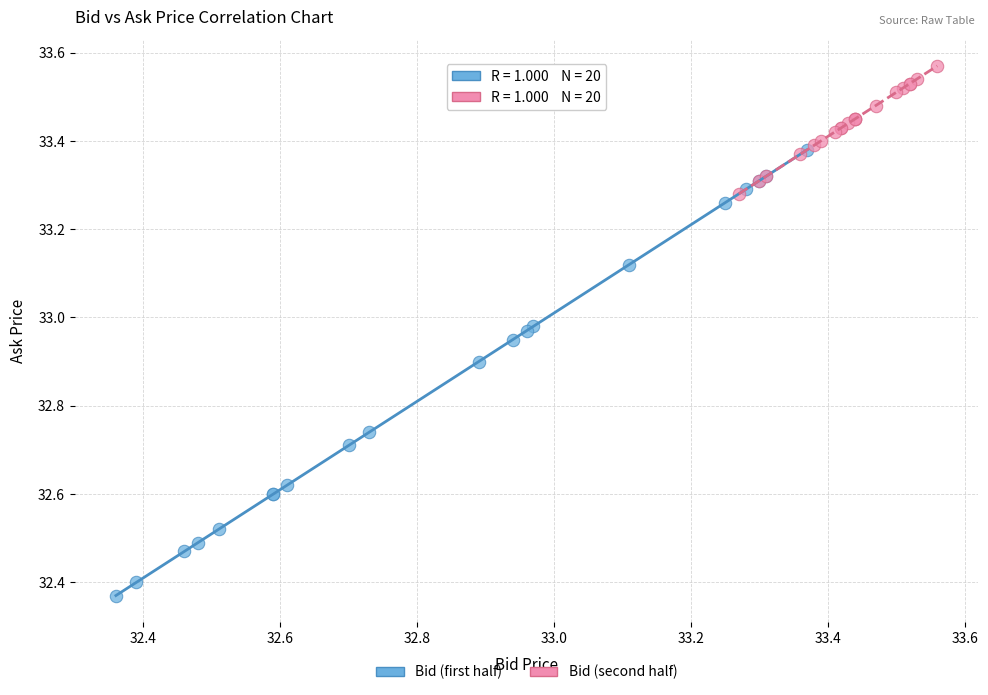

Which series contains the lowest Y value?

Bid (first half)